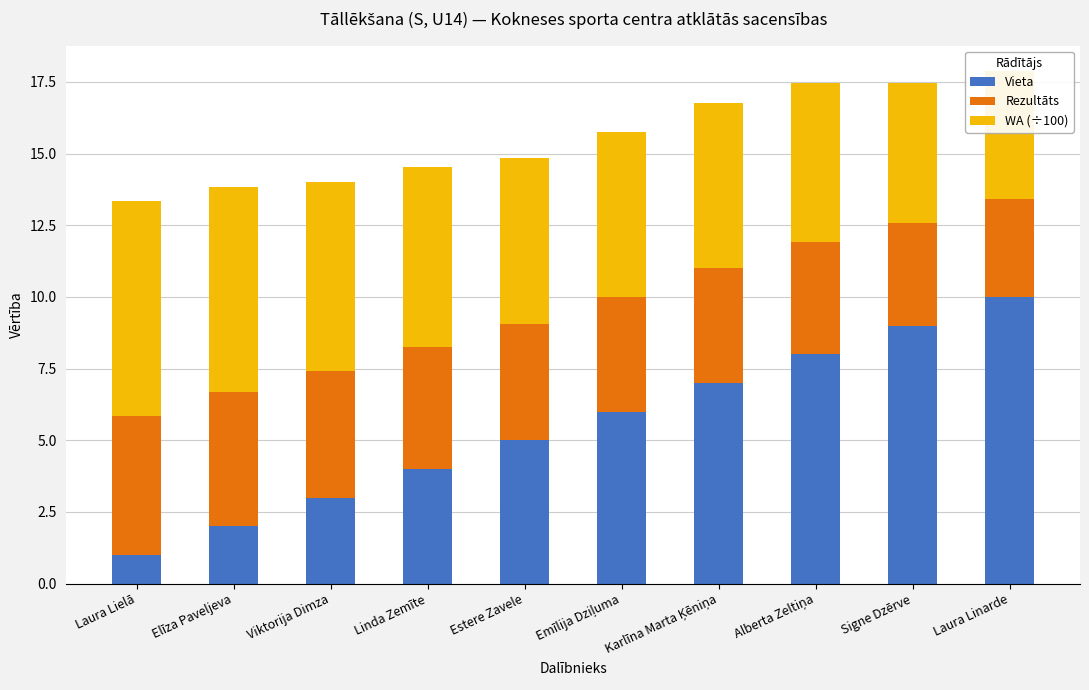

What is the sum of all Vieta values?

55.0